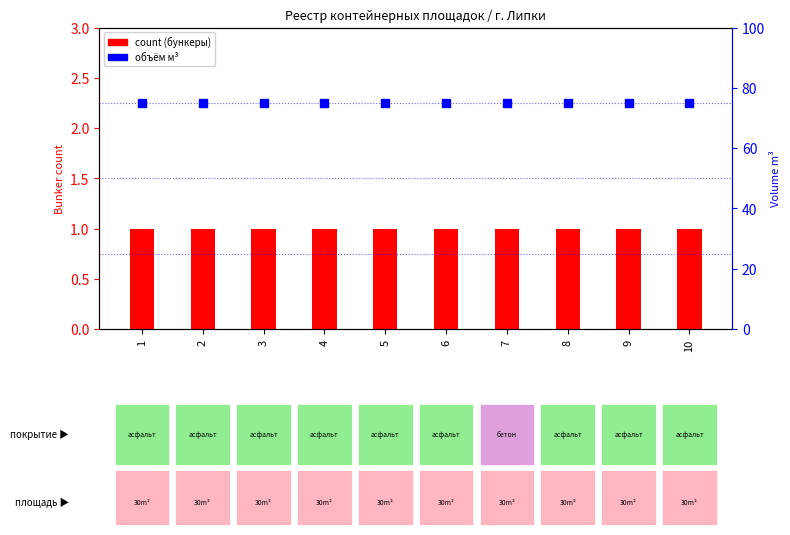

How many groups of bars are there?

10